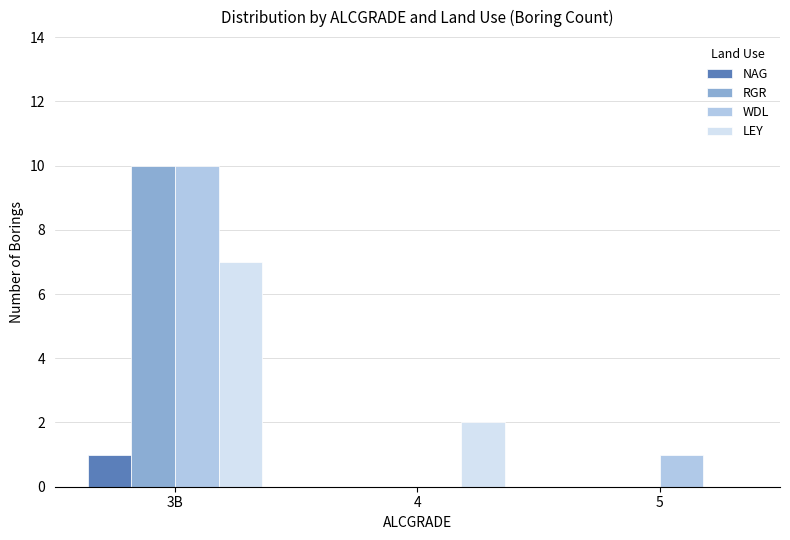

At which label does LEY first exceed 2?

3B